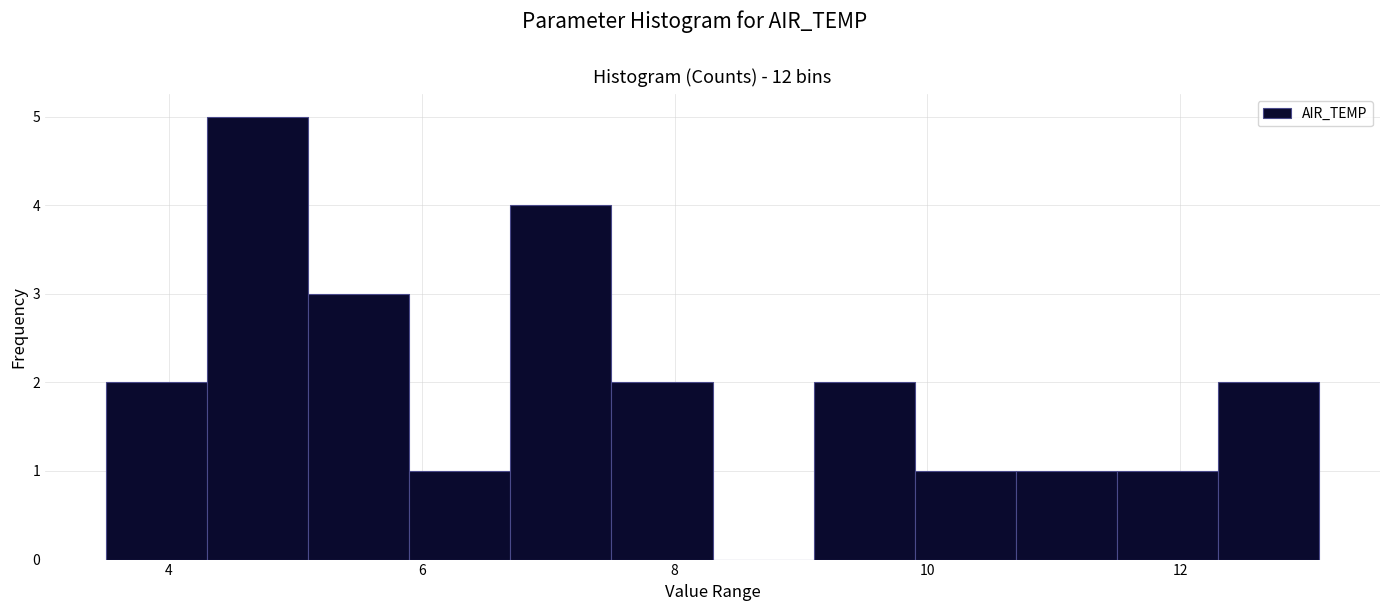

How tall is the bar that spans 11.5 to 12.3 on the x-axis? Neither the bar edges nor the heights are printed on the chart, so give them approximately, as read against the axes.

1